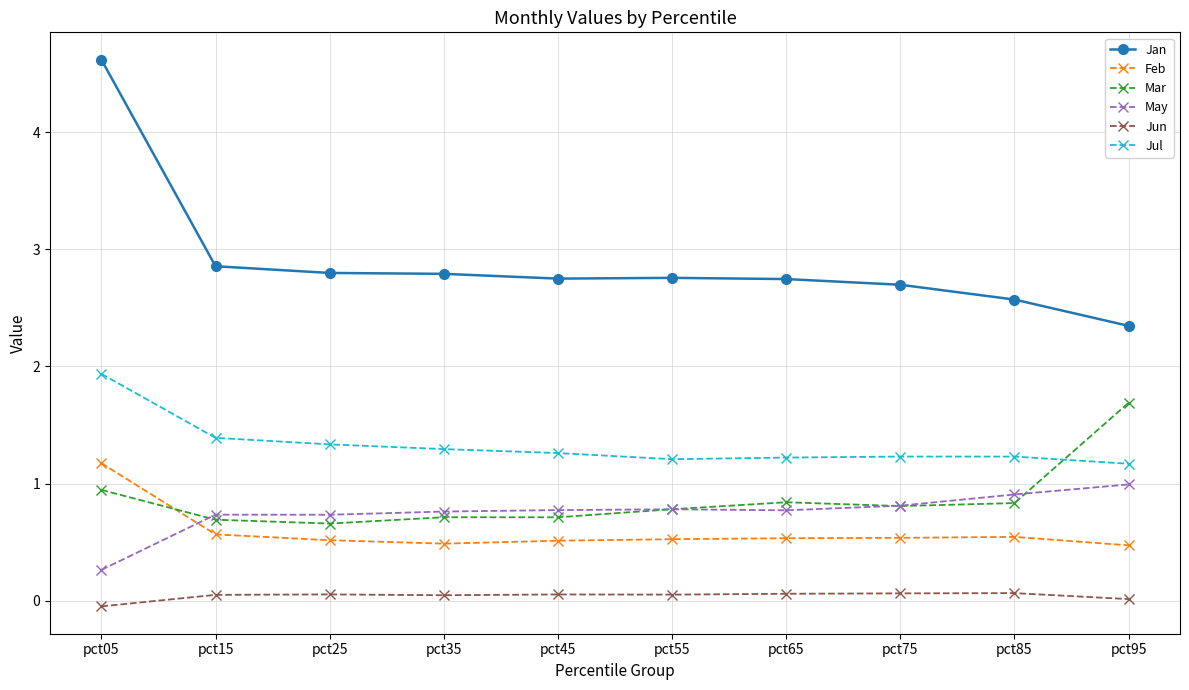

Which series has the largest total across all categories?

Jan